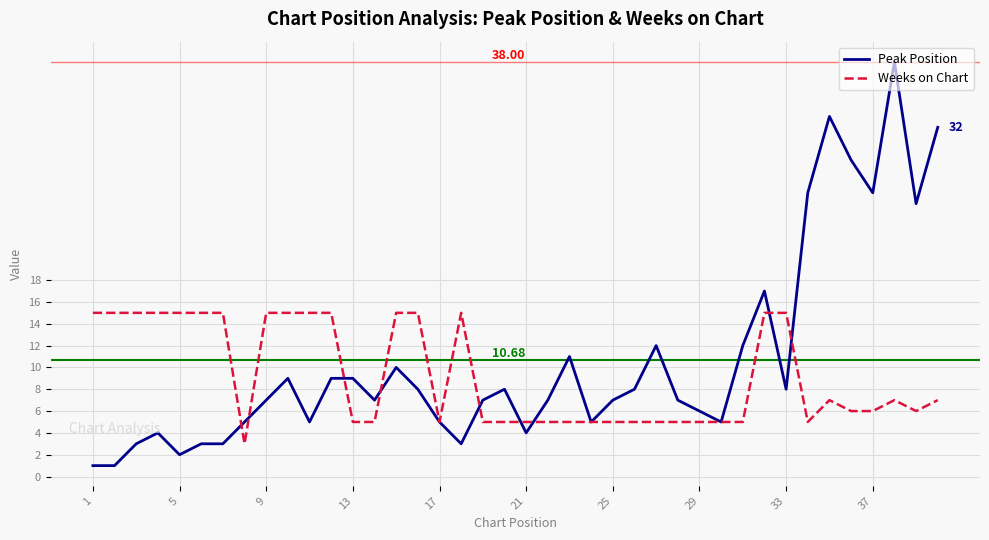

Which series has the widest spread of values?

Peak Position